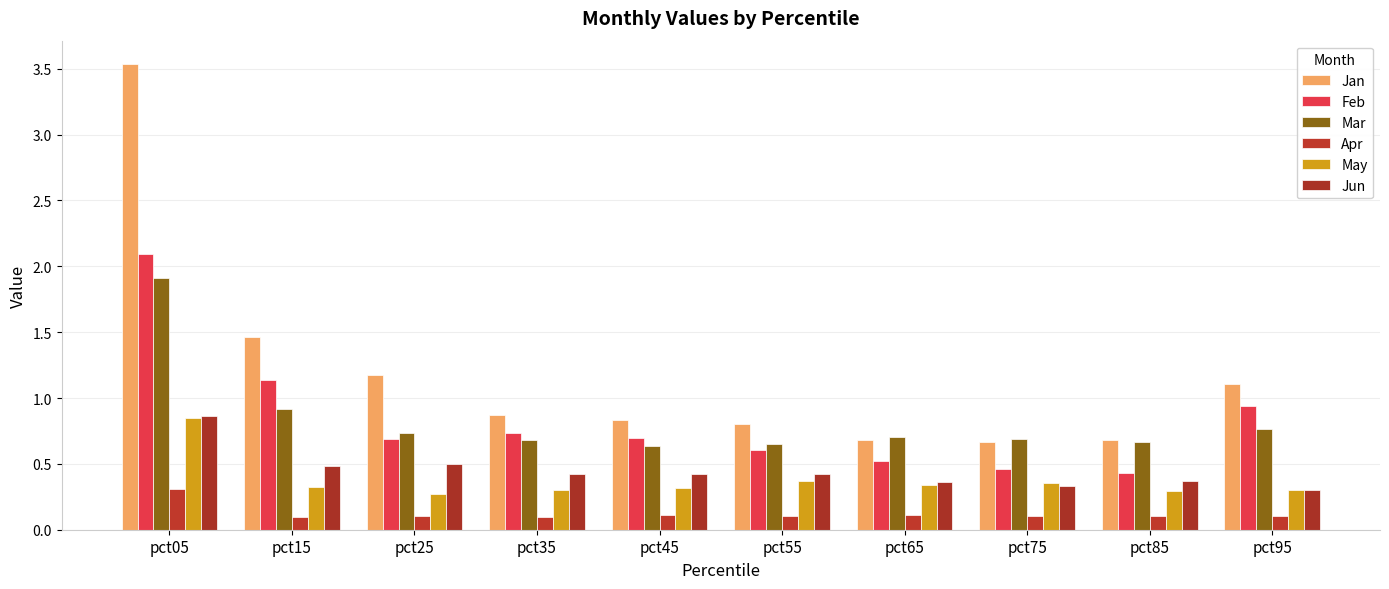

The value of May at pct65 is 0.3. True or false?

True